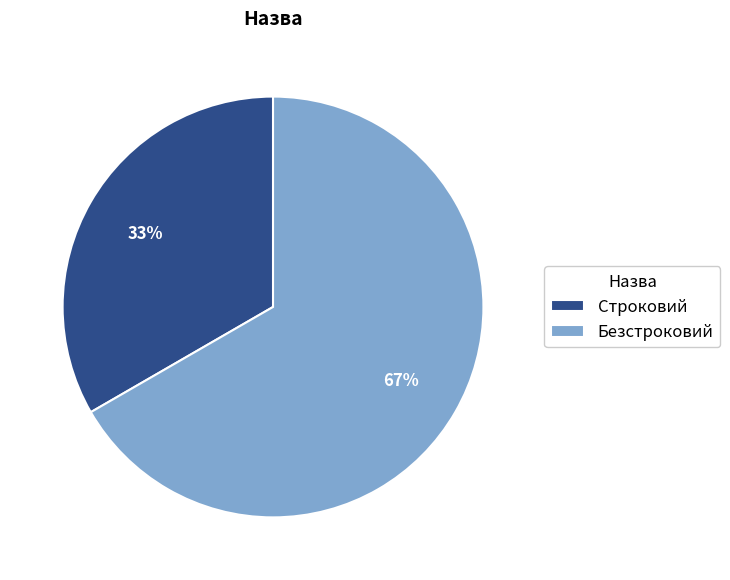

Which has a higher value, Строковий or Безстроковий?

Безстроковий